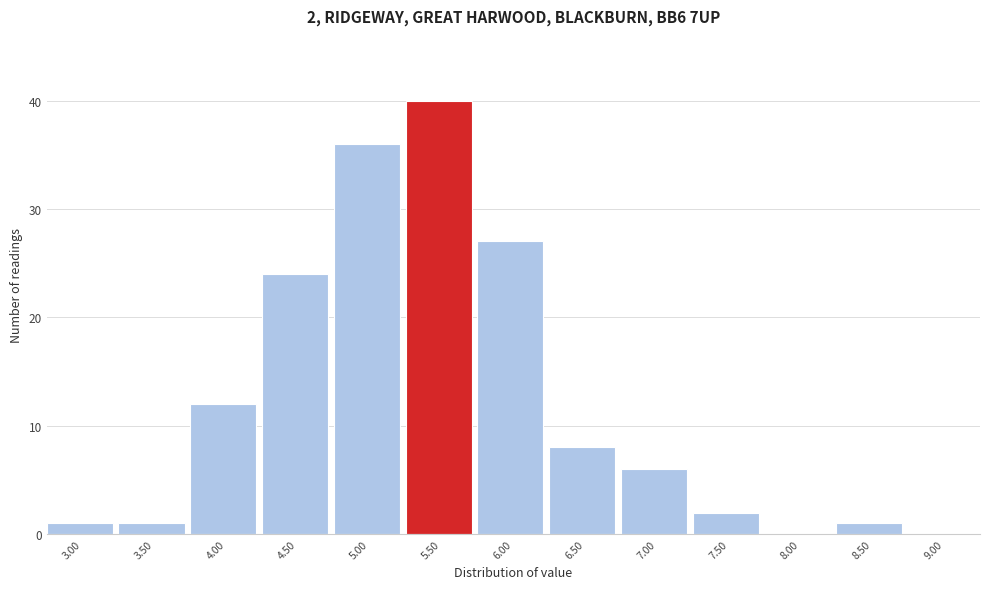

Reading right to left, transcribe all the data shown in this chart.

9.00=0	8.50=1	8.00=0	7.50=2	7.00=6	6.50=8	6.00=27	5.50=40	5.00=36	4.50=24	4.00=12	3.50=1	3.00=1